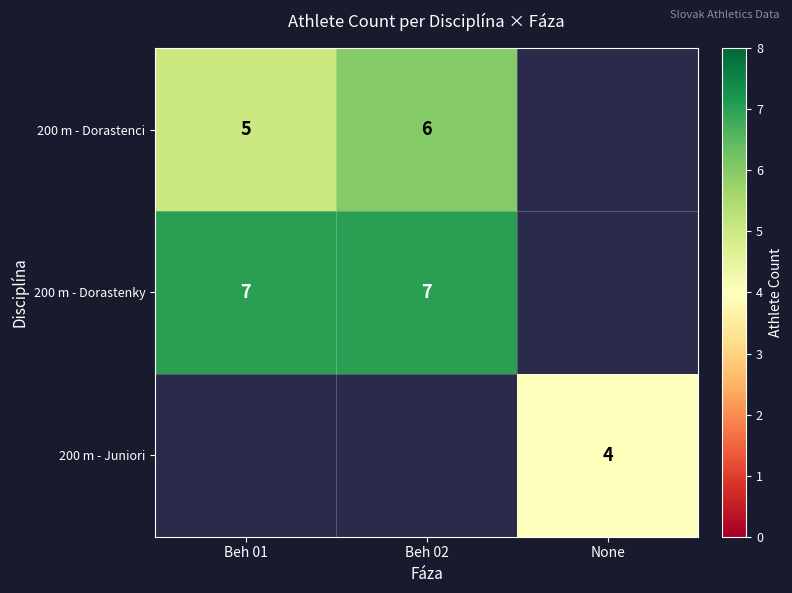

What is the smallest value displayed?

4.0